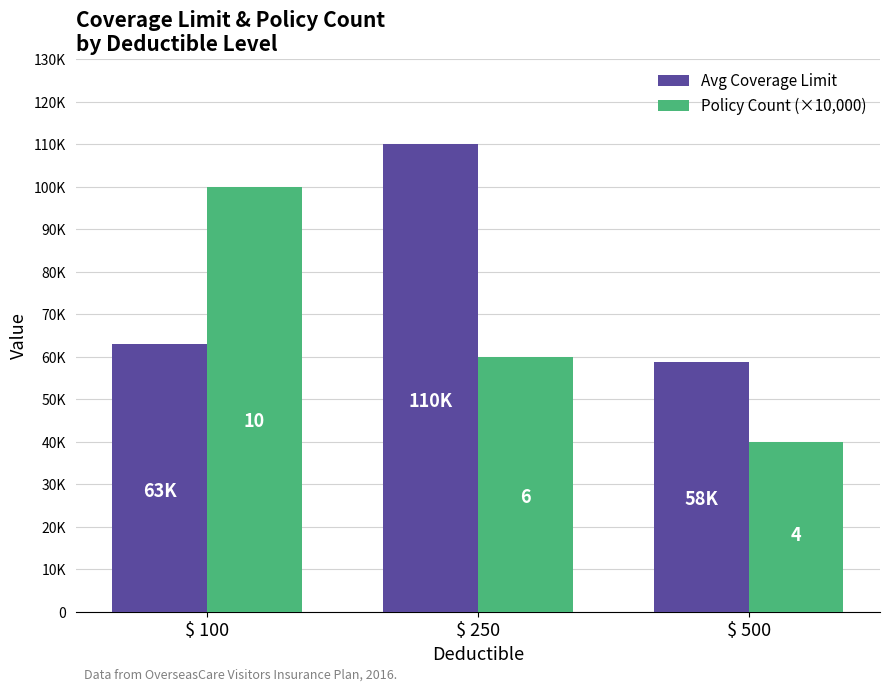

What value does the Avg Coverage Limit series have at $ 100, to the nearest 10?

63000